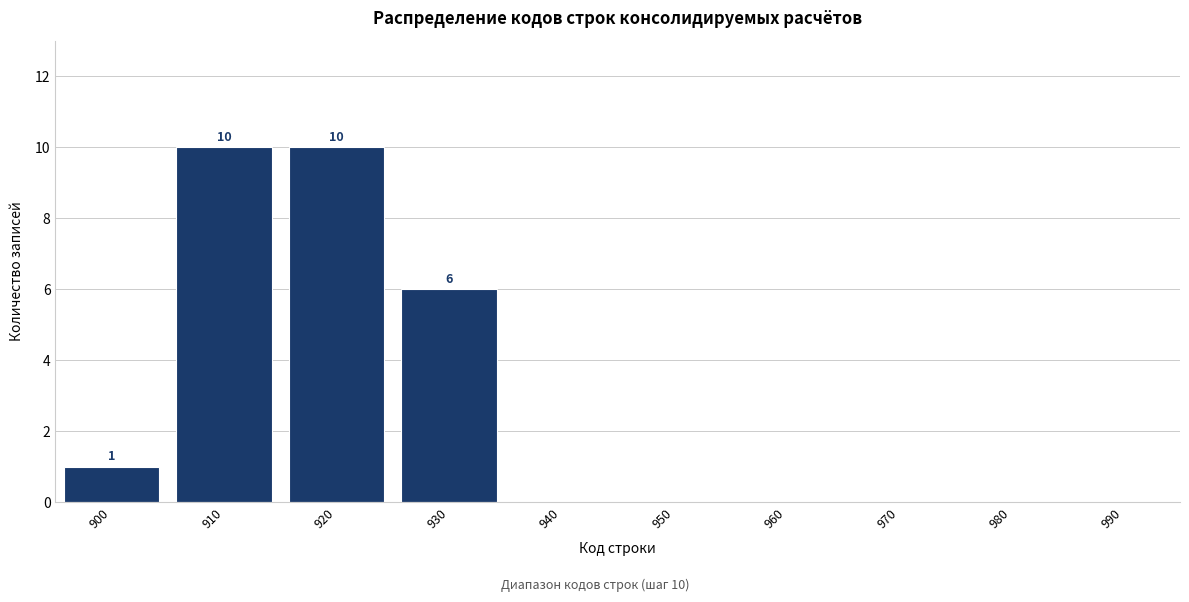

Reading left to right, extract all data points from this chart.

900=1	910=10	920=10	930=6	940=0	950=0	960=0	970=0	980=0	990=0